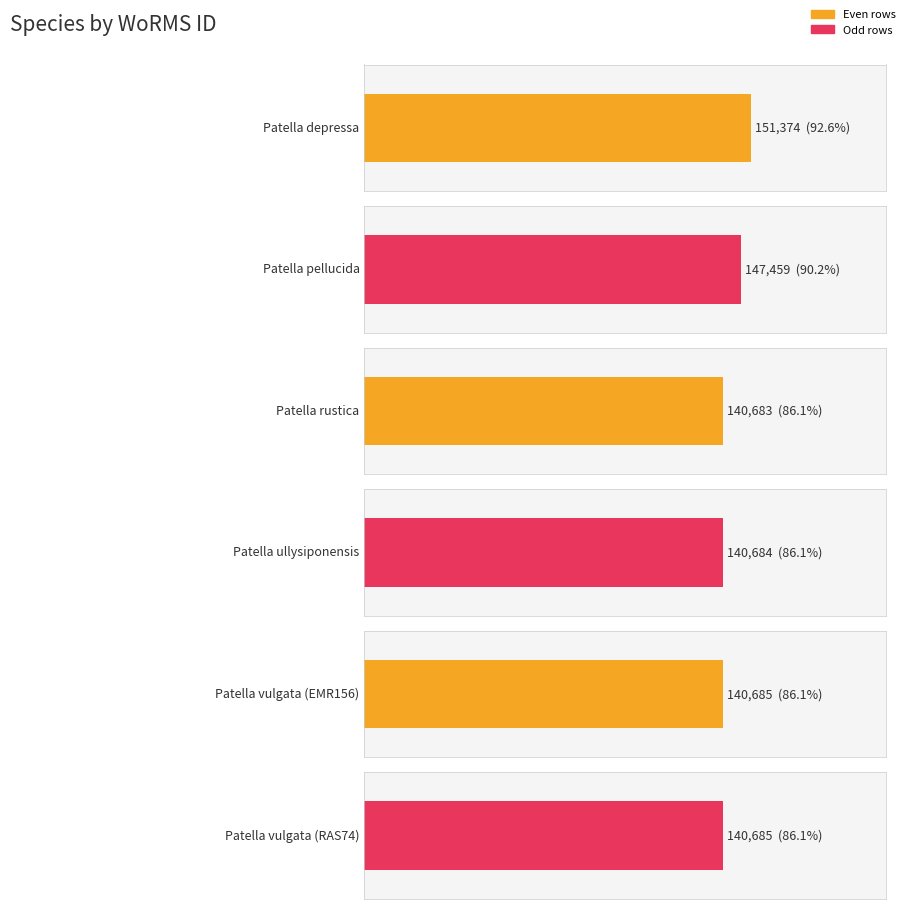

What is the label of the 4th bar from the right?

Patella rustica